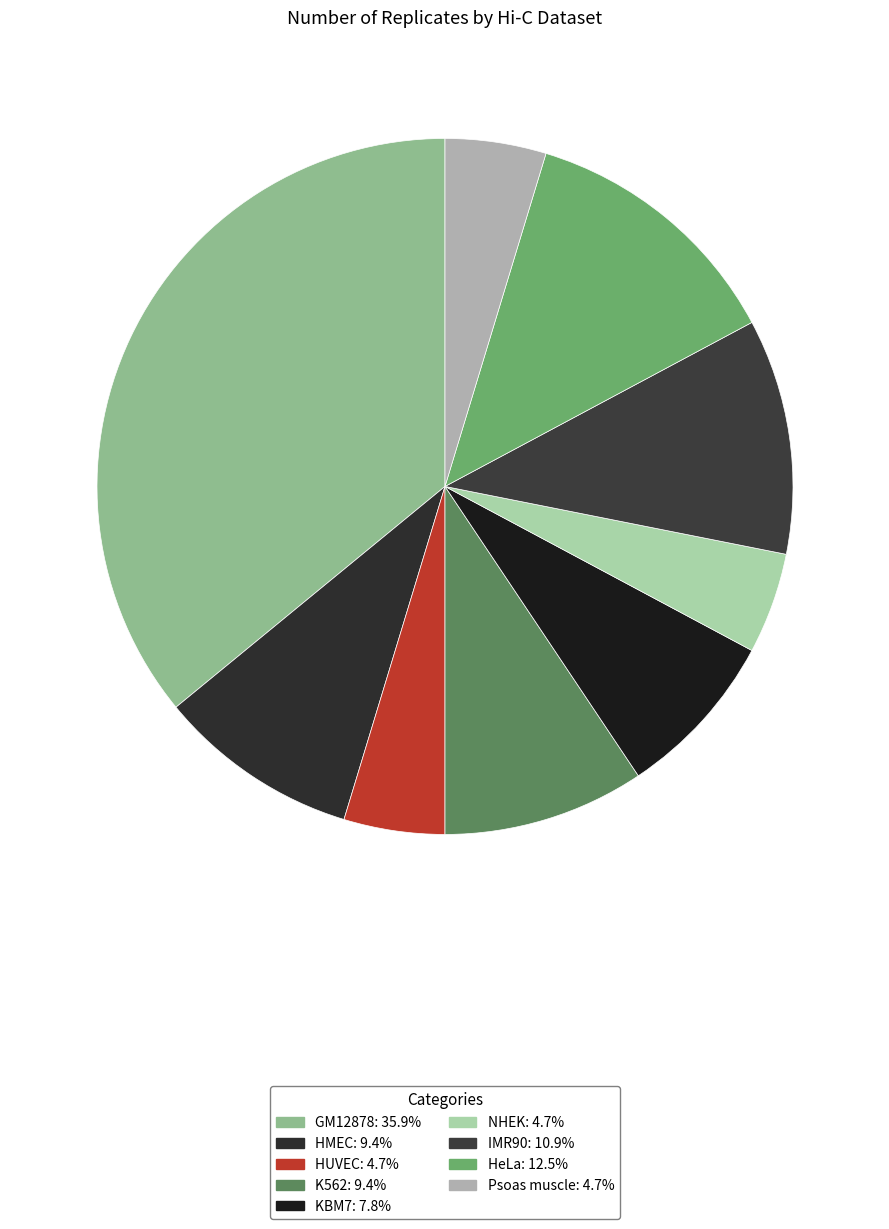

Is it true that NHEK is 11% of the pie?

False